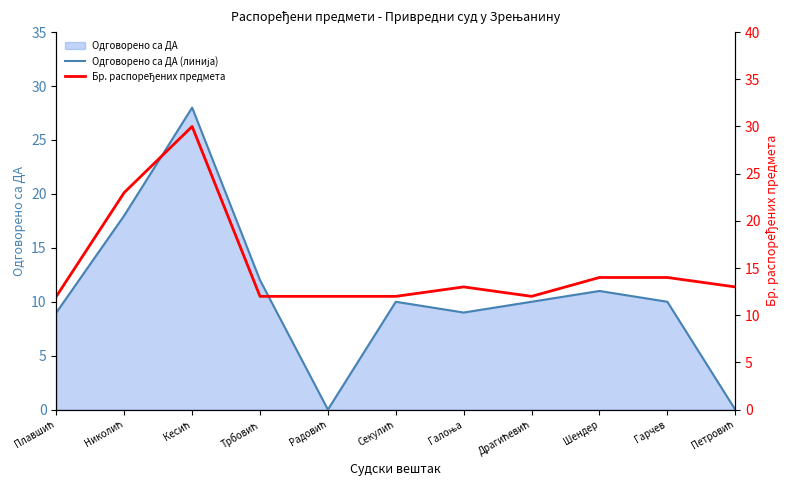

What is the difference between the maximum and second lowest values in the Бр. распоређених предмета series?

18